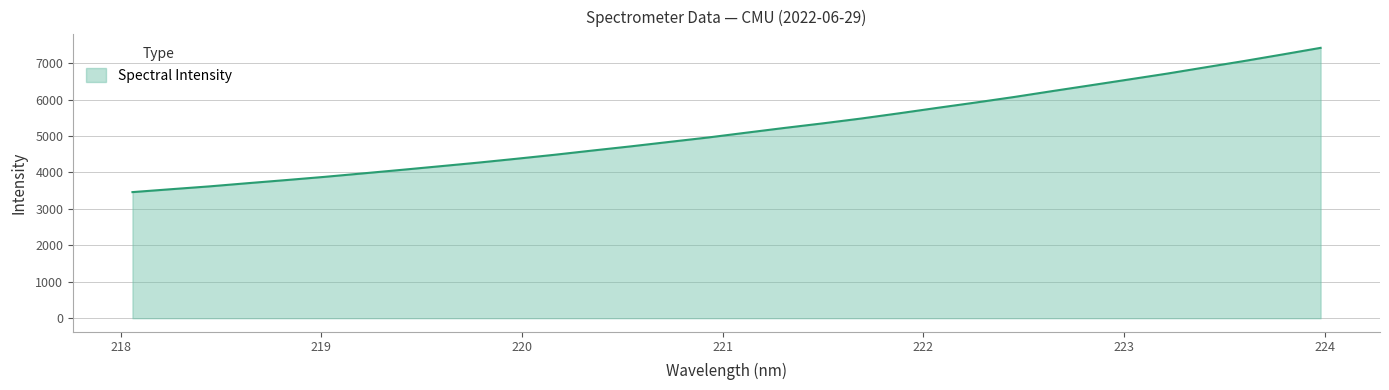

What is the minimum value shown in the chart?

3459.5